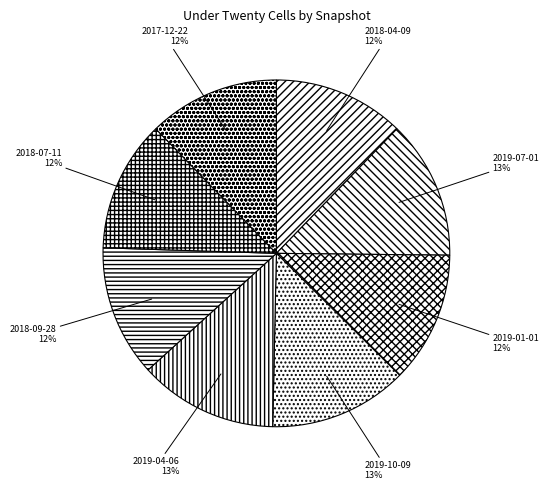

To the nearest percent, what is the average slice percentage?

12%